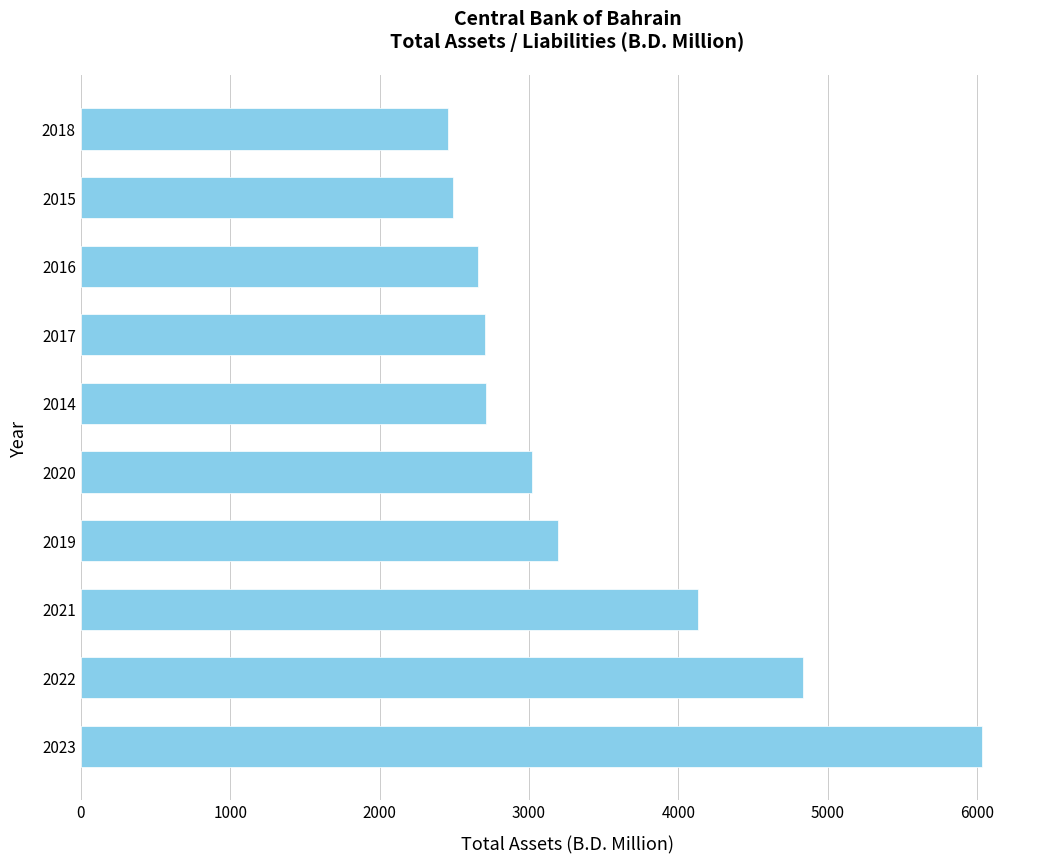

Where is the data nearest to the value 4246?

2021